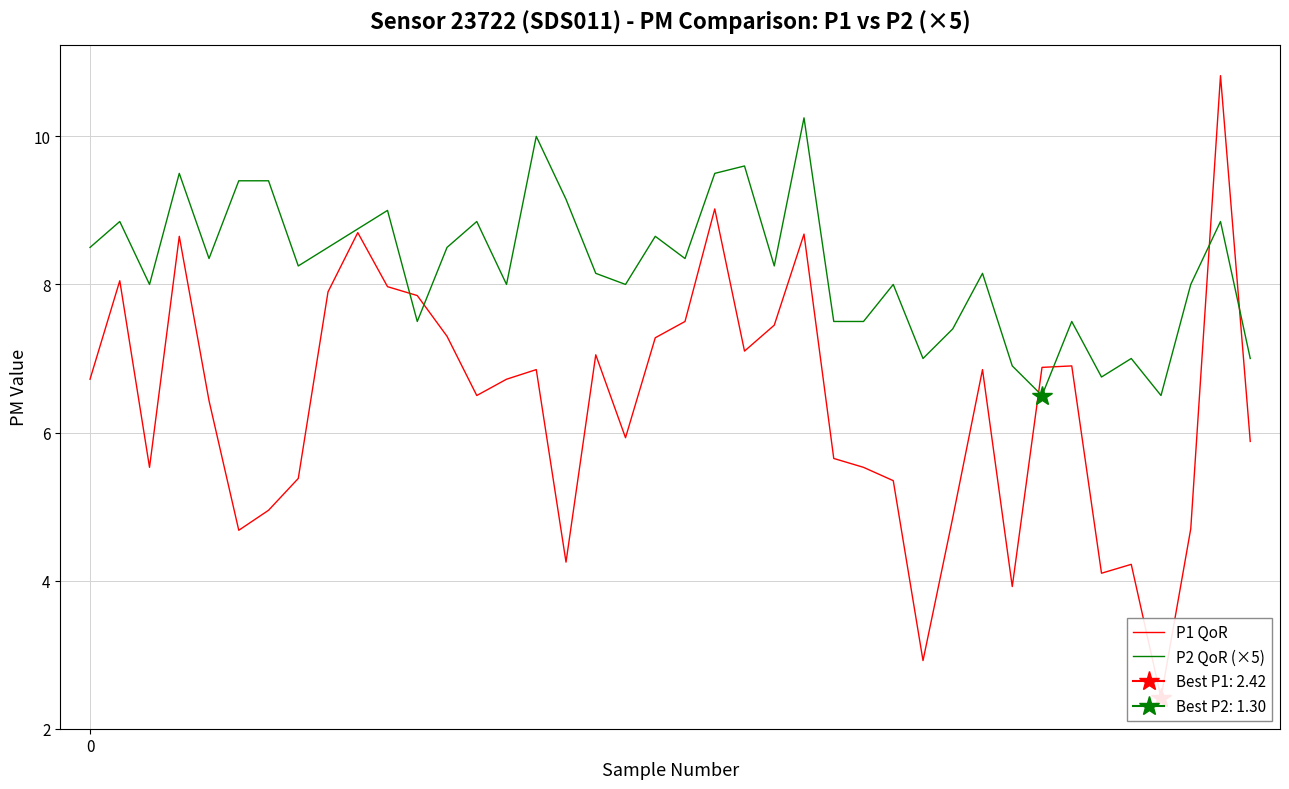

How many interior local peaks does the P2 QoR (×5) series have?

13